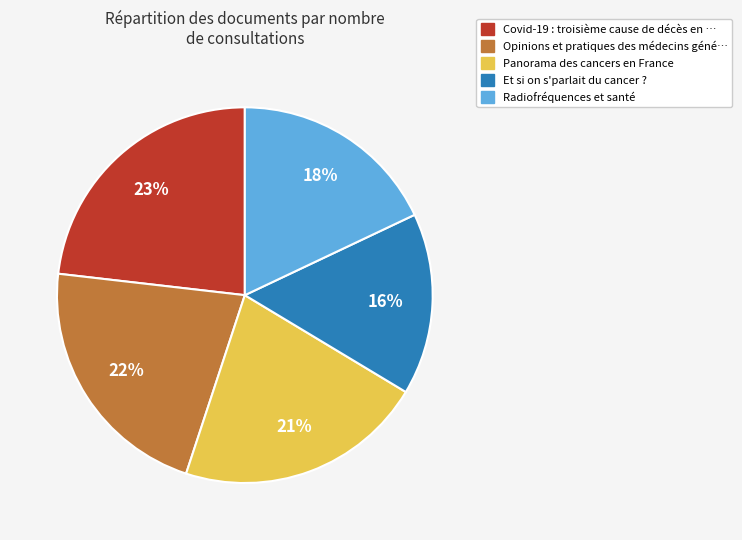

To the nearest percent, what percentage of the pie is Et si on s'parlait du cancer ??

16%